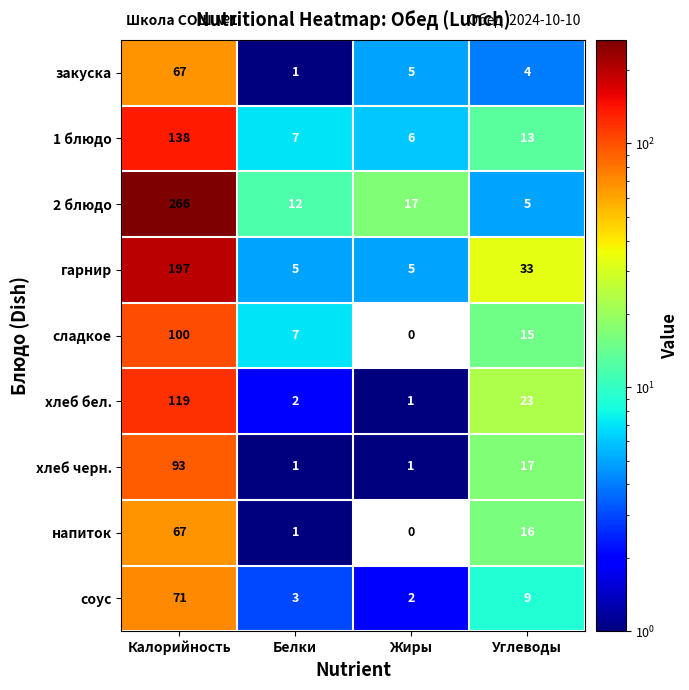

What is the difference between the second highest and second lowest values in the 2 блюдо series?

5